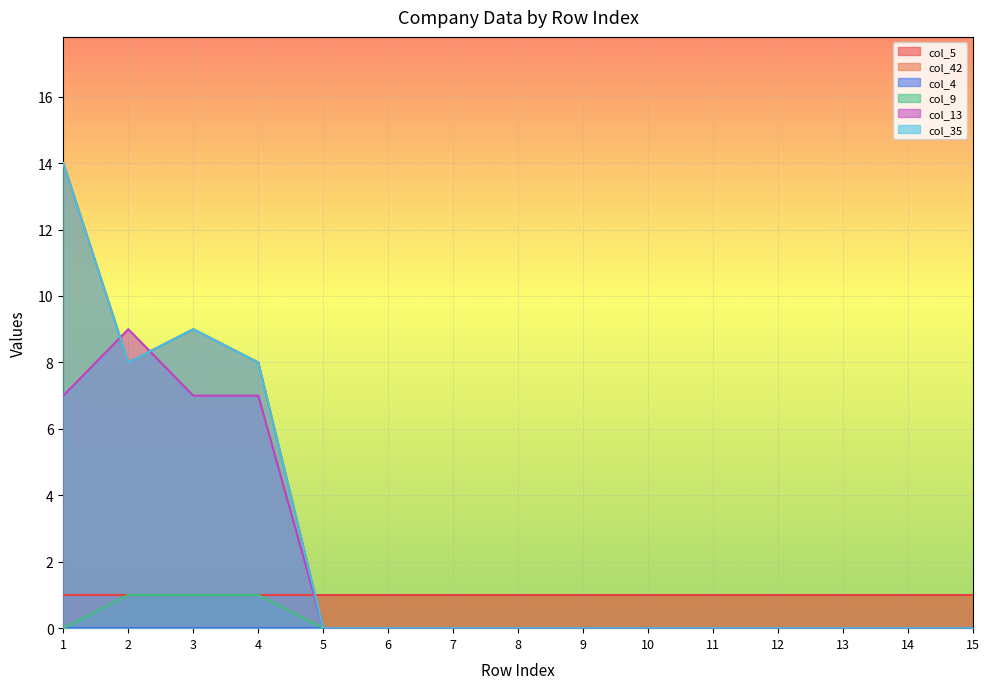

Does the chart display data point markers on the line(s)?

No